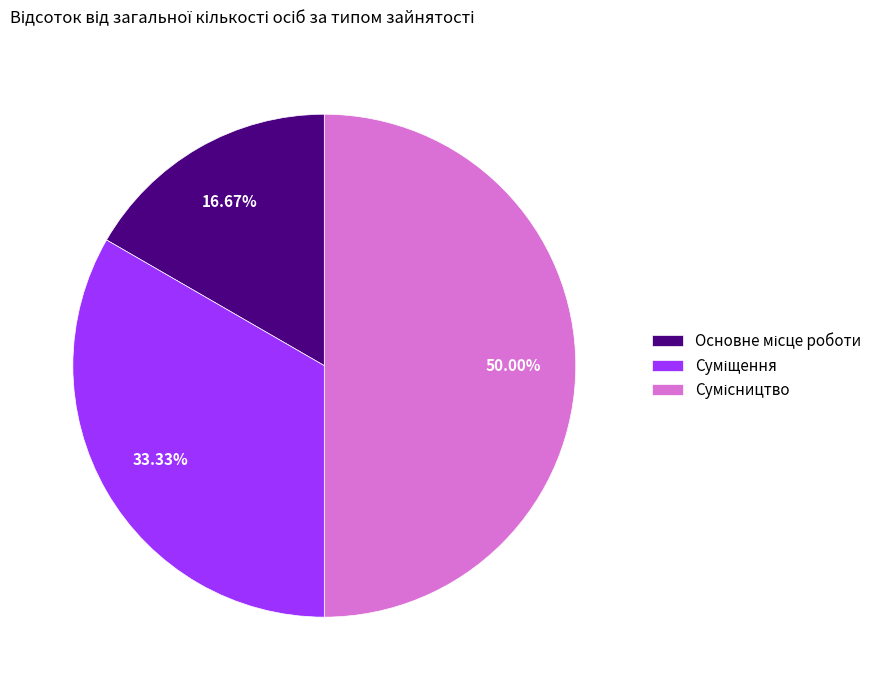

To the nearest percent, what is the combined percentage of Основне місце роботи and Сумісництво?

67%